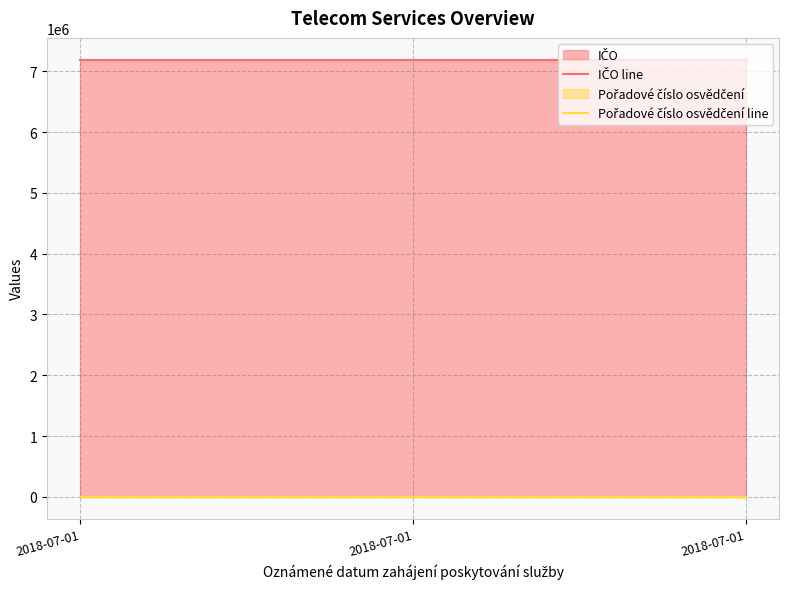

At 2018-07-01, list the series in order from largest to smallest.

IČO line, Pořadové číslo osvědčení line